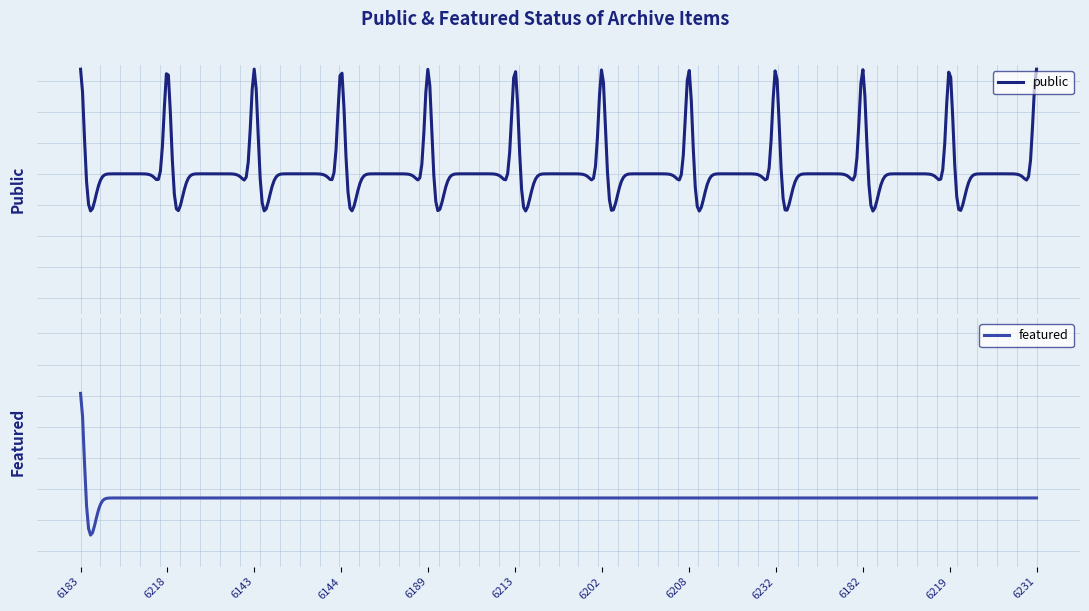

Is it true that public equals 1 at 6143?

True